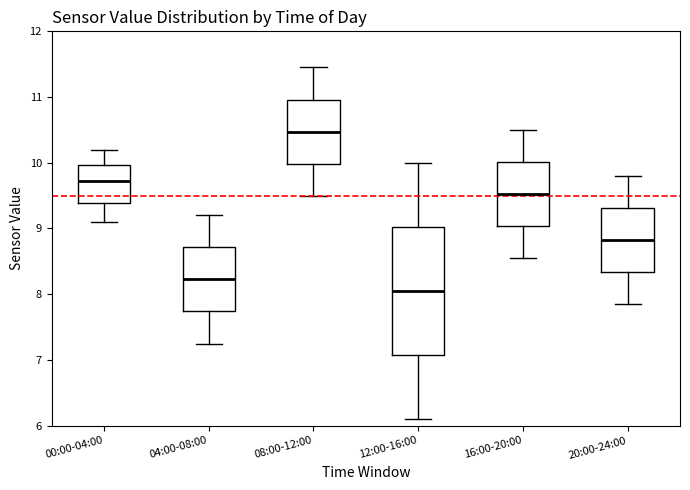

Where does the upper whisker of the box for 16:00-20:00 end on the y-axis? The values are not printed on the chart, so give them approximately, as read against the axis.

10.5